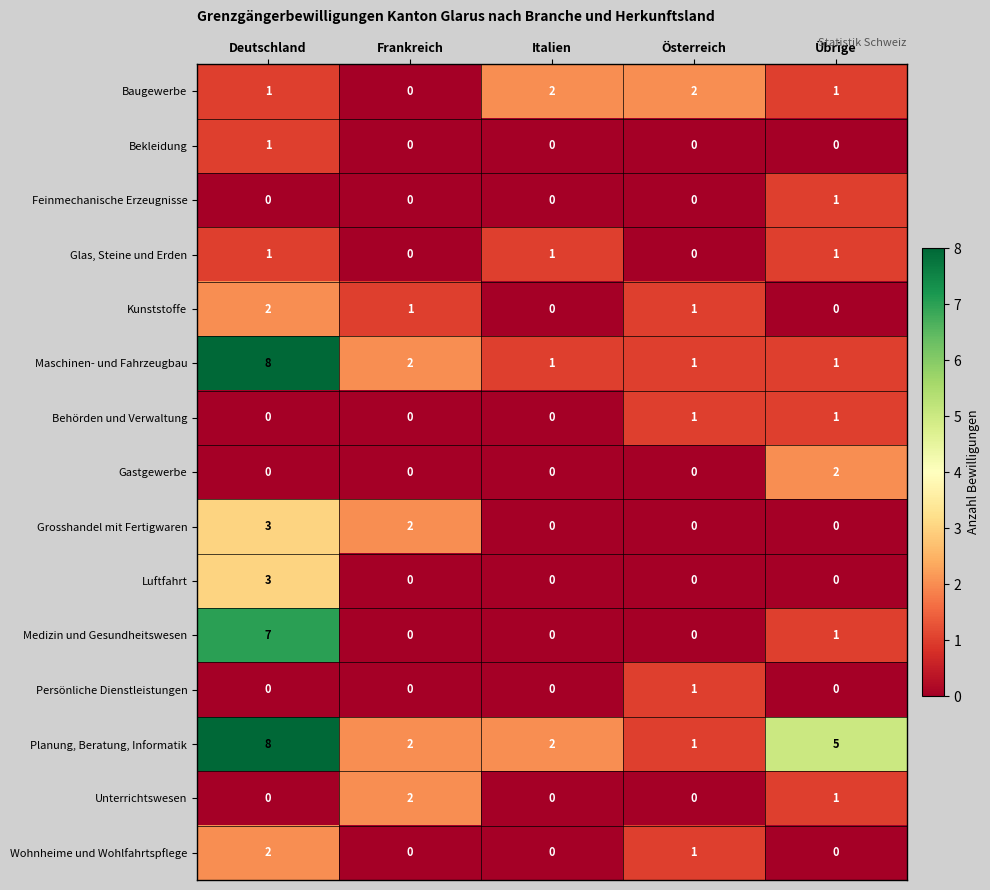

What is the sum of the Luftfahrt values at Frankreich and Deutschland?

3